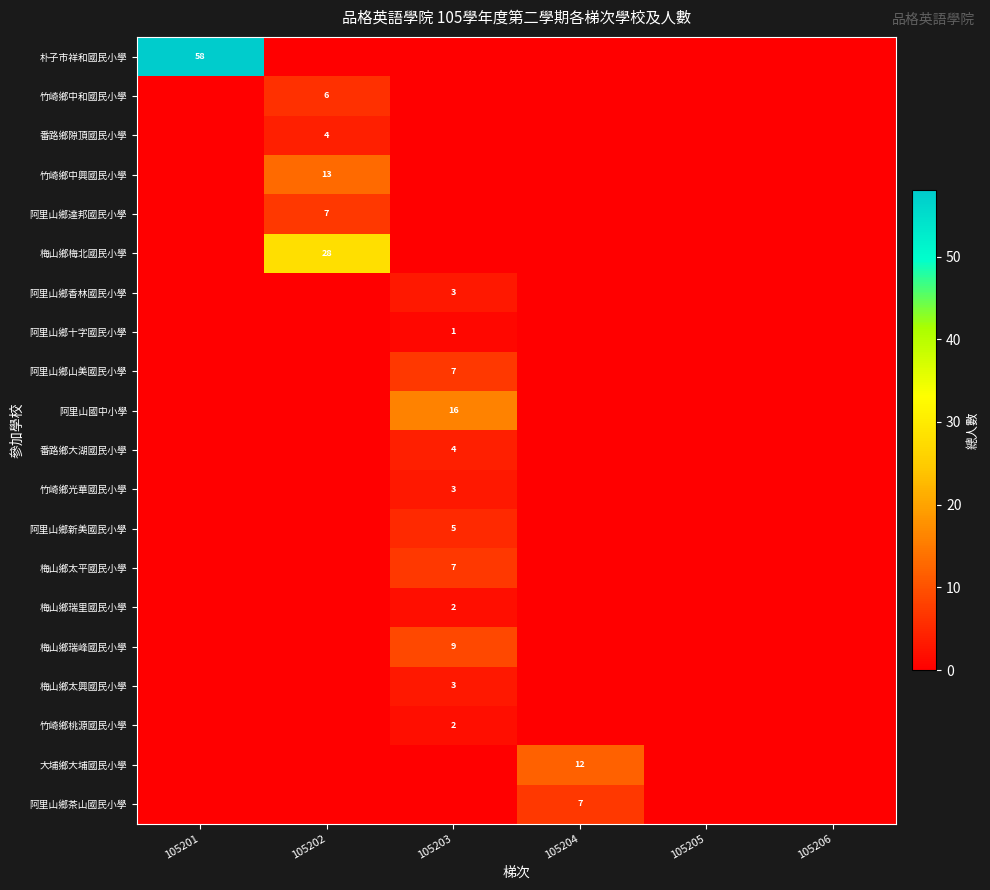

Rank the series at 105204 from highest to lowest value.

大埔鄉大埔國民小學, 阿里山鄉茶山國民小學, 朴子市祥和國民小學, 竹崎鄉中和國民小學, 番路鄉隙頂國民小學, 竹崎鄉中興國民小學, 阿里山鄉達邦國民小學, 梅山鄉梅北國民小學, 阿里山鄉香林國民小學, 阿里山鄉十字國民小學, 阿里山鄉山美國民小學, 阿里山國中小學, 番路鄉大湖國民小學, 竹崎鄉光華國民小學, 阿里山鄉新美國民小學, 梅山鄉太平國民小學, 梅山鄉瑞里國民小學, 梅山鄉瑞峰國民小學, 梅山鄉太興國民小學, 竹崎鄉桃源國民小學